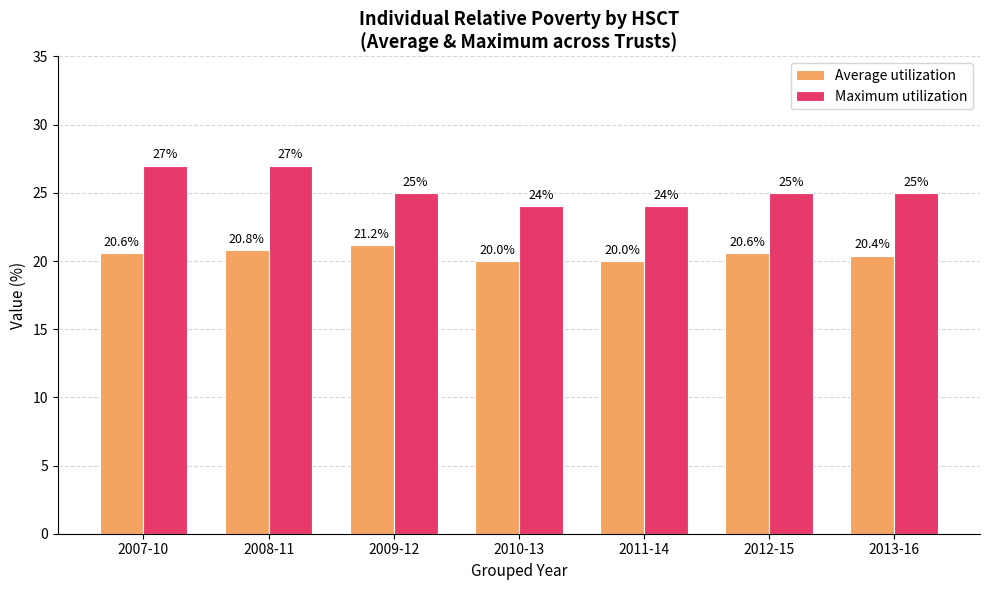

At which category is the sum across all series the highest?

2008-11